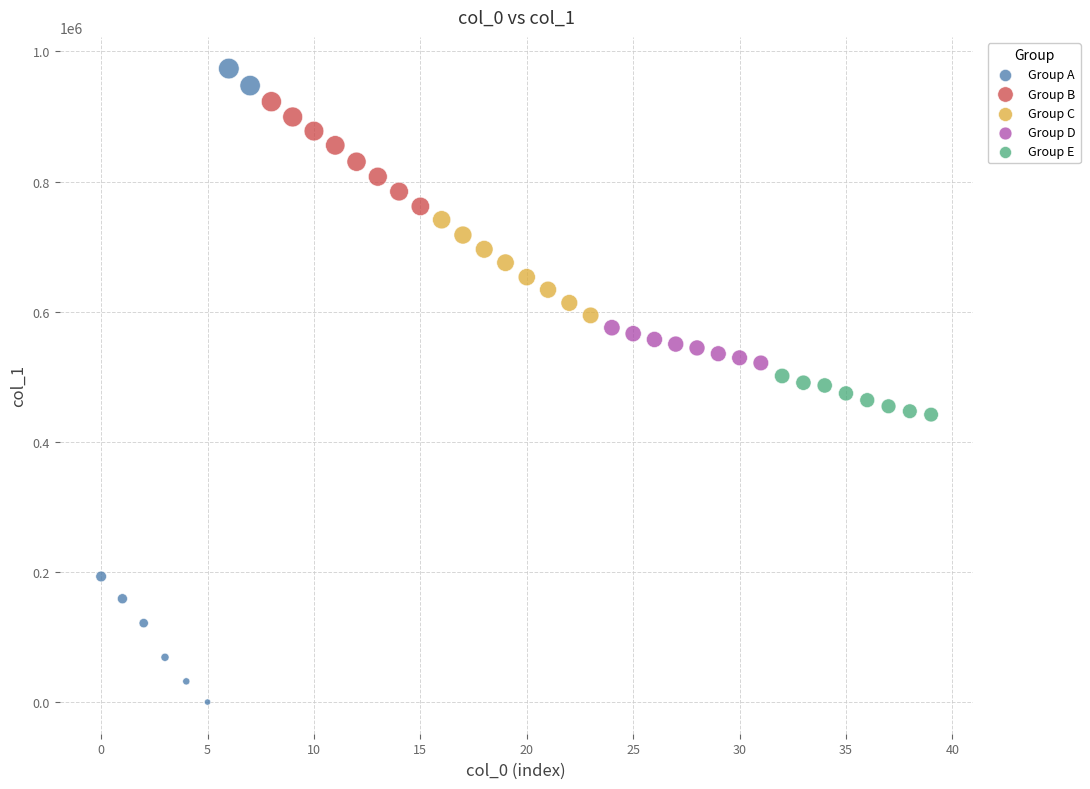

Which series reaches the minimum Y coordinate?

Group A